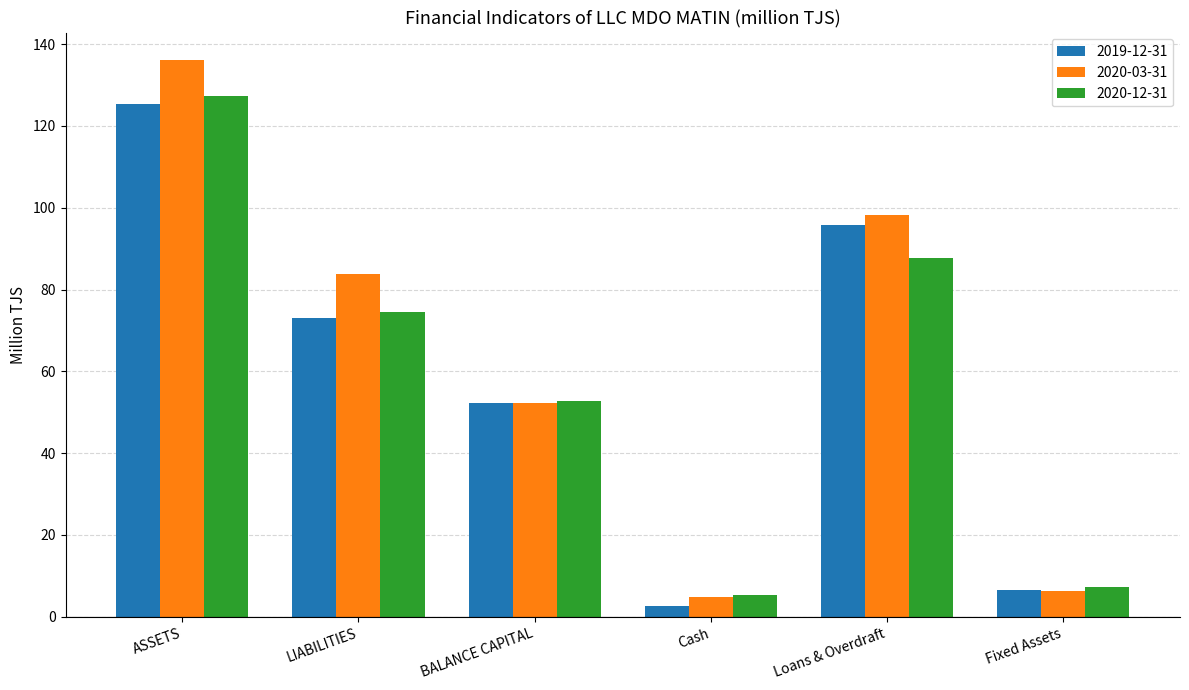

What is the difference between the 2020-03-31 values at Fixed Assets and BALANCE CAPITAL?

46.0